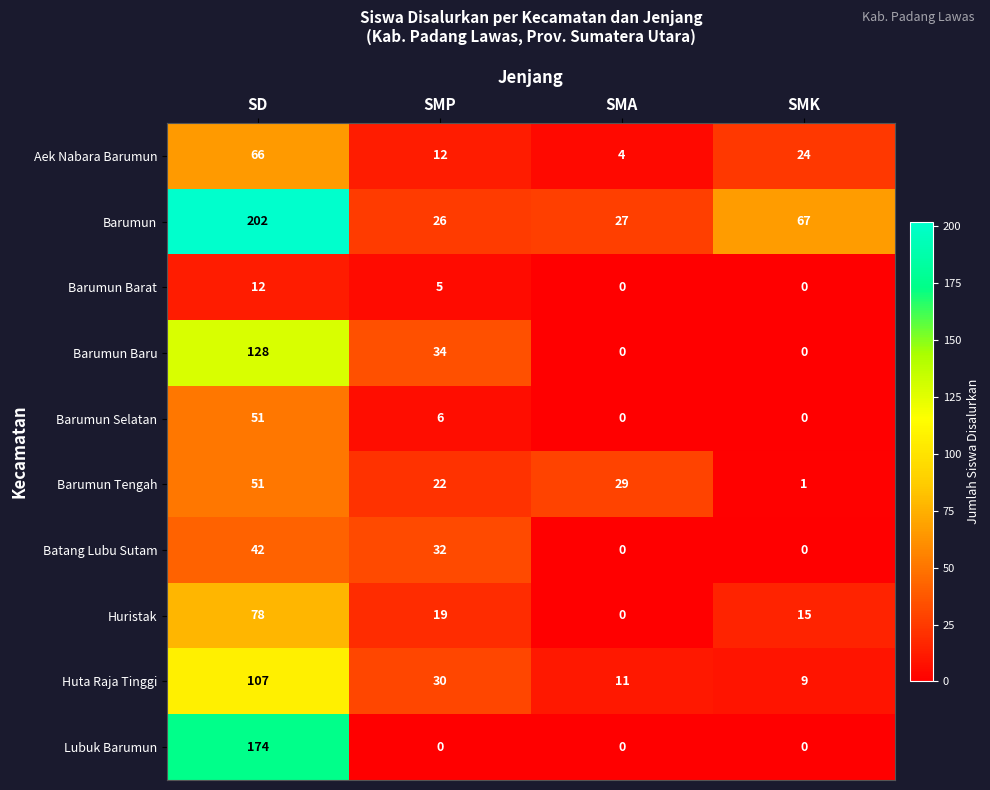

At which label does Barumun Baru first exceed 34?

SD